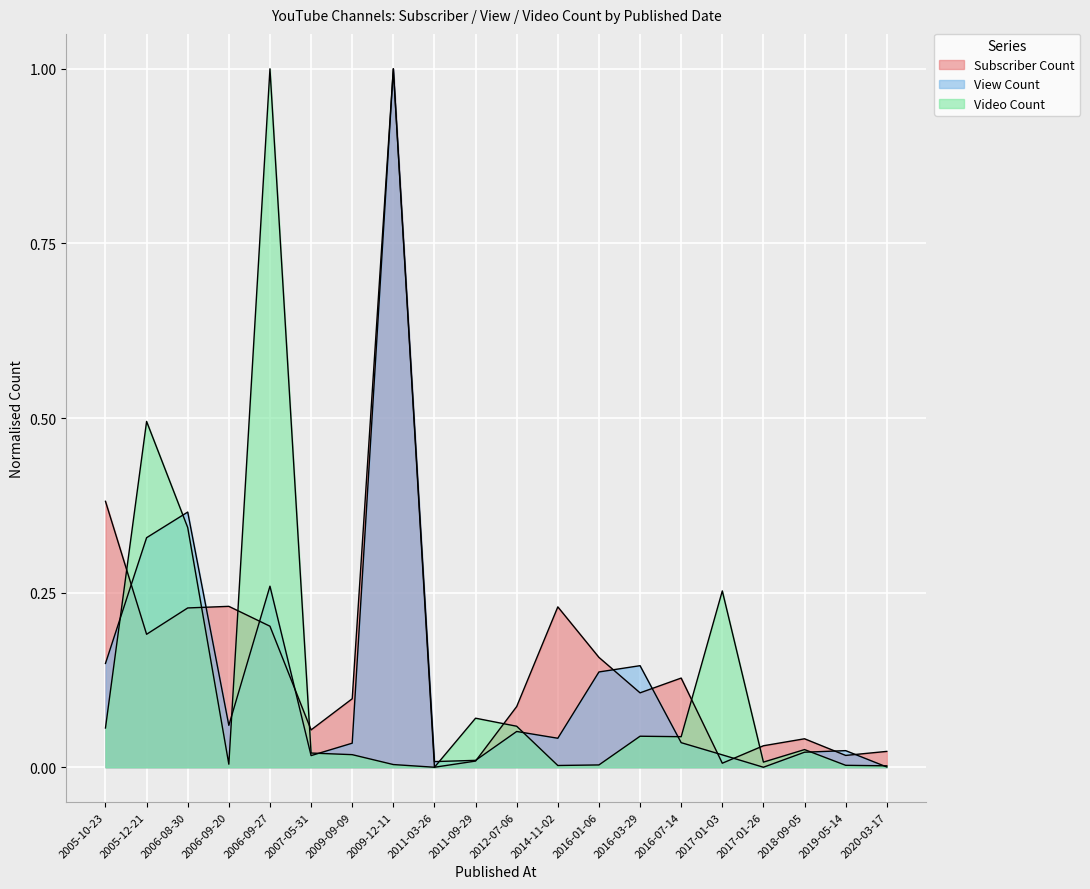

Does the chart display data point markers on the line(s)?

No